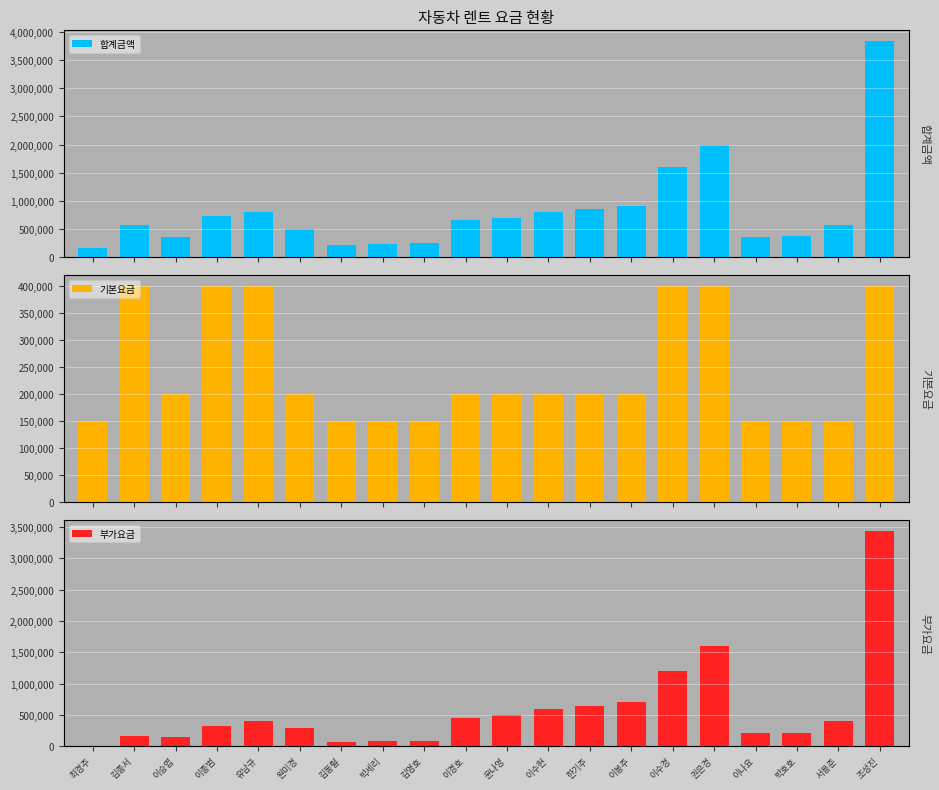

Reading right to left, what are all the values shown in this chart?

합계금액: 조성진=3840000	서용준=560000	박호호=370000	이나요=360000	권은경=2000000	이수경=1600000	이봉주=900000	한기주=850000	이수현=800000	윤나영=700000	이경호=650000	김명호=240000	박세리=230000	김동렬=220000	원미경=500000	유남규=800000	이종범=720000	이승엽=350000	김종서=560000	최경주=160000
기본요금: 조성진=400000	서용준=150000	박호호=150000	이나요=150000	권은경=400000	이수경=400000	이봉주=200000	한기주=200000	이수현=200000	윤나영=200000	이경호=200000	김명호=150000	박세리=150000	김동렬=150000	원미경=200000	유남규=400000	이종범=400000	이승엽=200000	김종서=400000	최경주=150000
부가요금: 조성진=3440000	서용준=410000	박호호=220000	이나요=210000	권은경=1600000	이수경=1200000	이봉주=700000	한기주=650000	이수현=600000	윤나영=500000	이경호=450000	김명호=90000	박세리=80000	김동렬=70000	원미경=300000	유남규=400000	이종범=320000	이승엽=150000	김종서=160000	최경주=10000